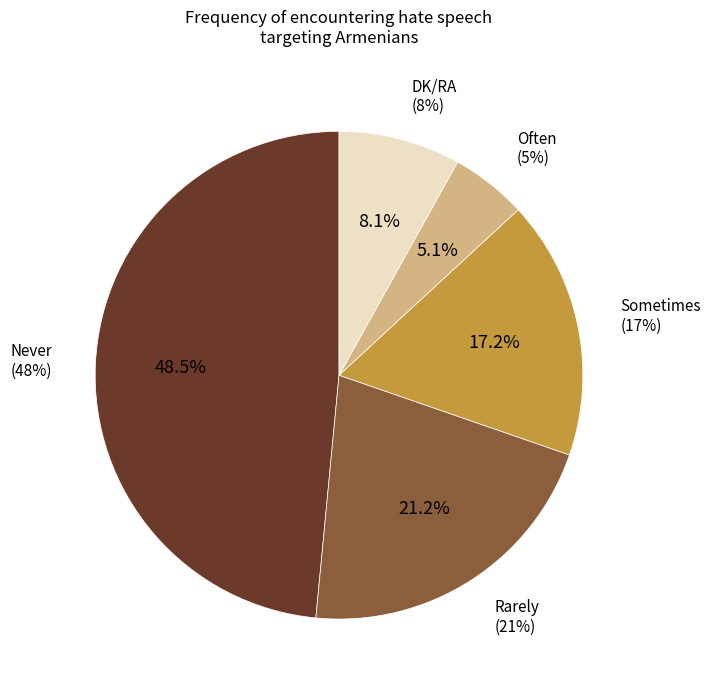

Approximately how many times larger is the value at Never compared to Sometimes?

2.8